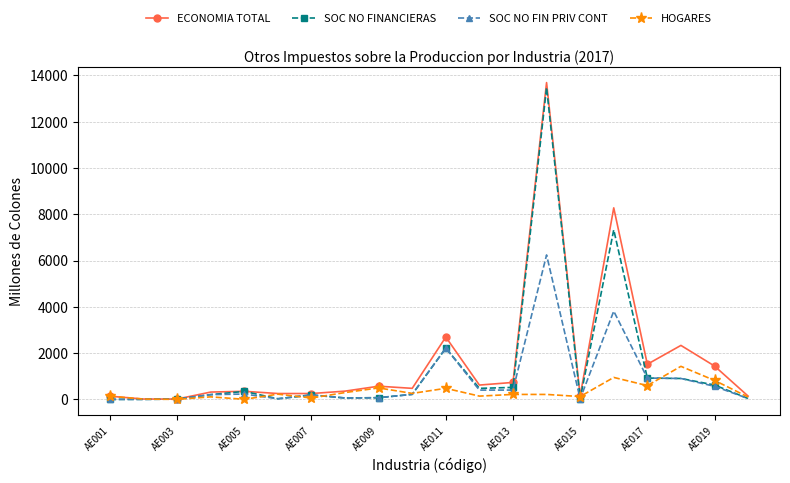

What is the greatest value displayed?

13686.1